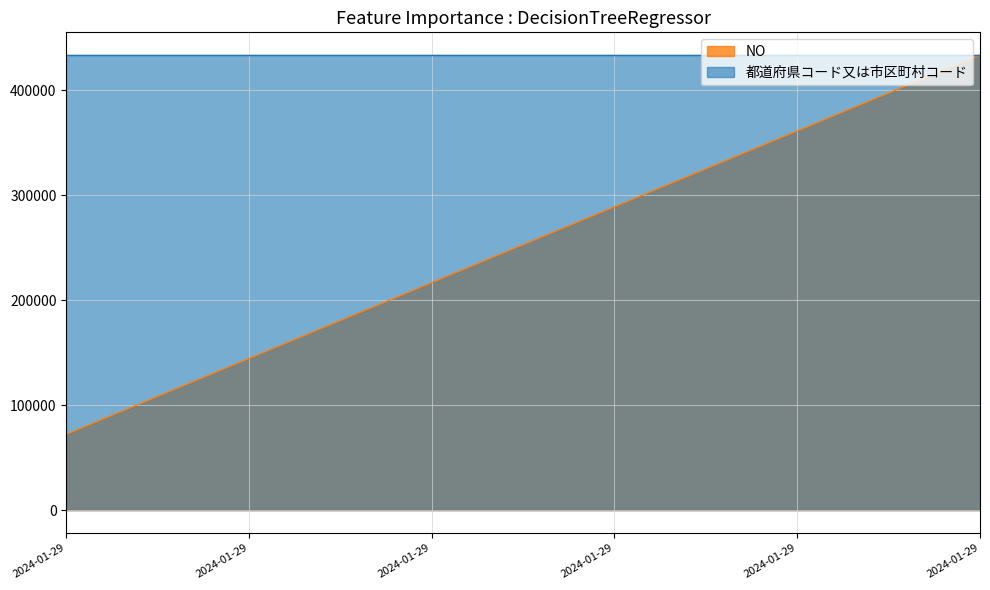

What is the smallest value displayed?

72279